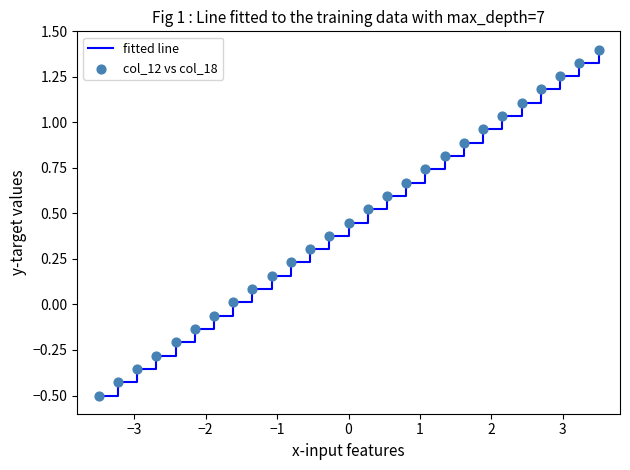

What is the smallest value displayed?

-0.5